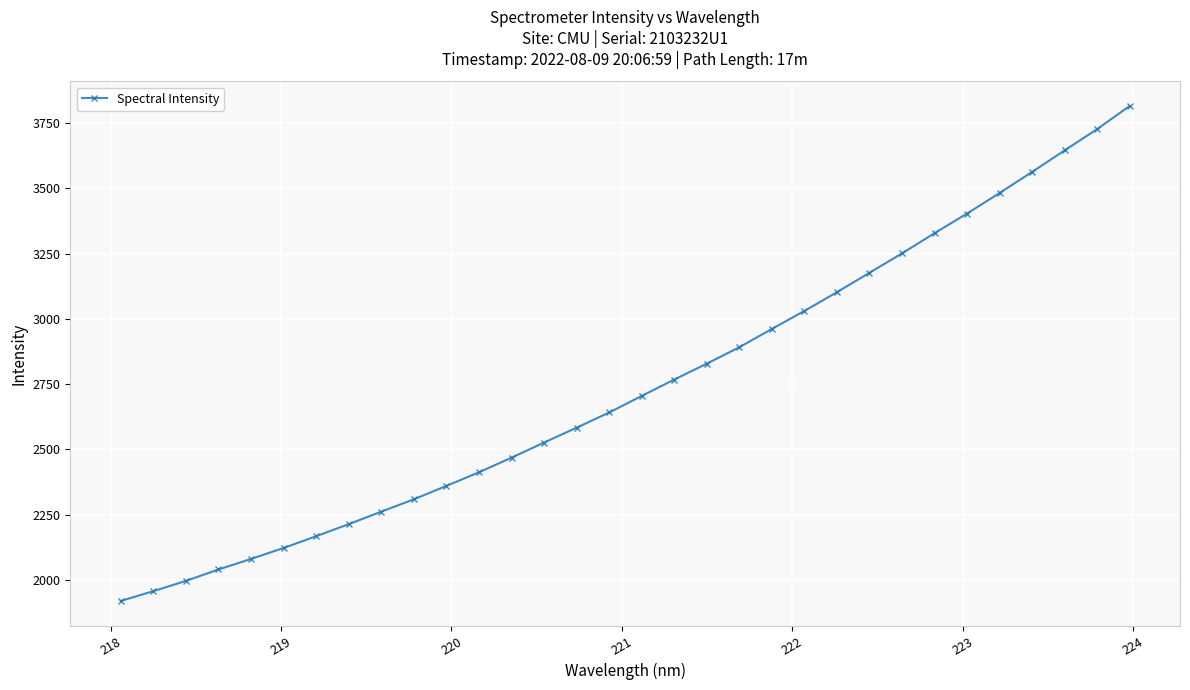

What is the value of the 12th point from the left?

2412.0